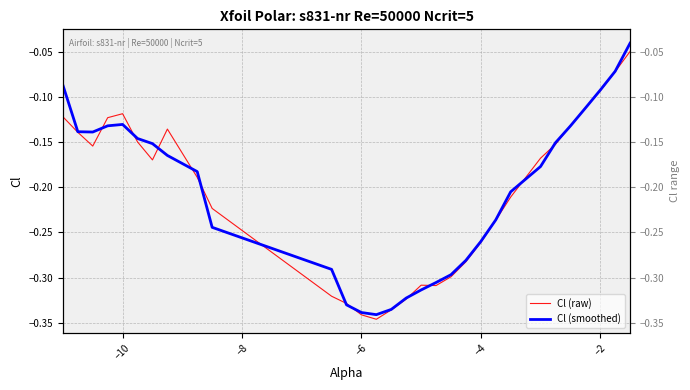

Which series has the largest total across all categories?

Cl (smoothed)